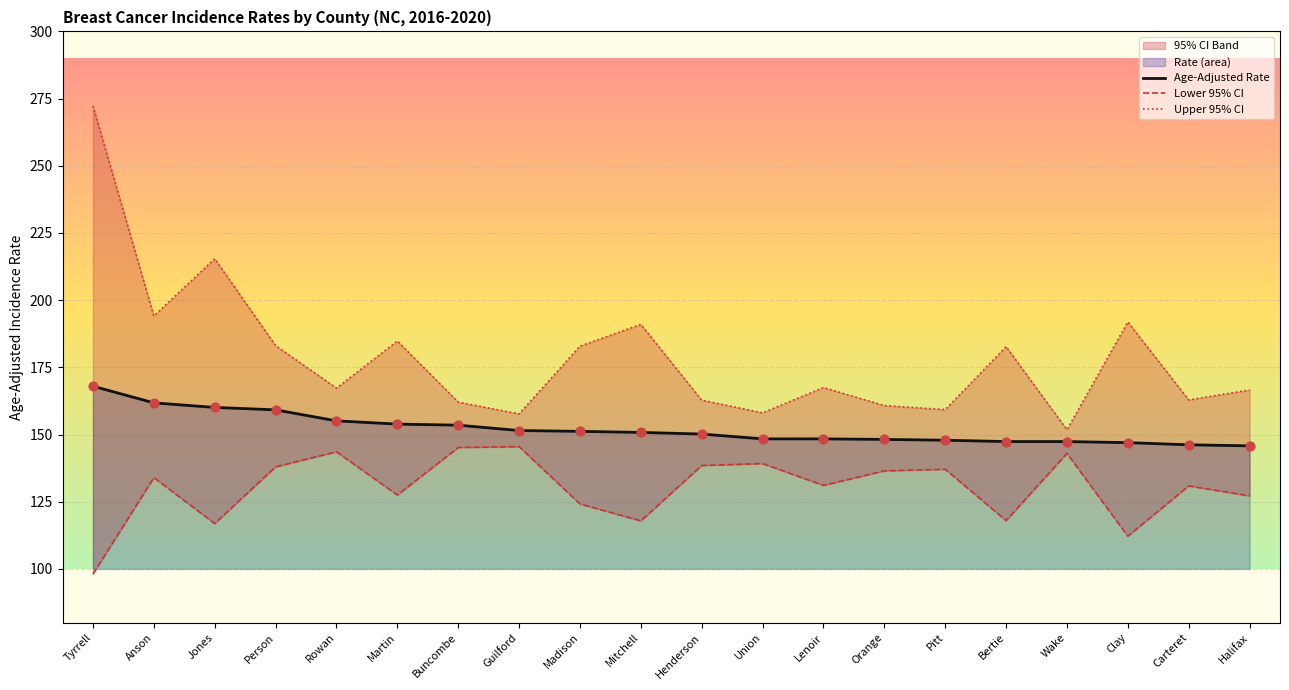

Which series has the largest total across all categories?

Upper 95% CI